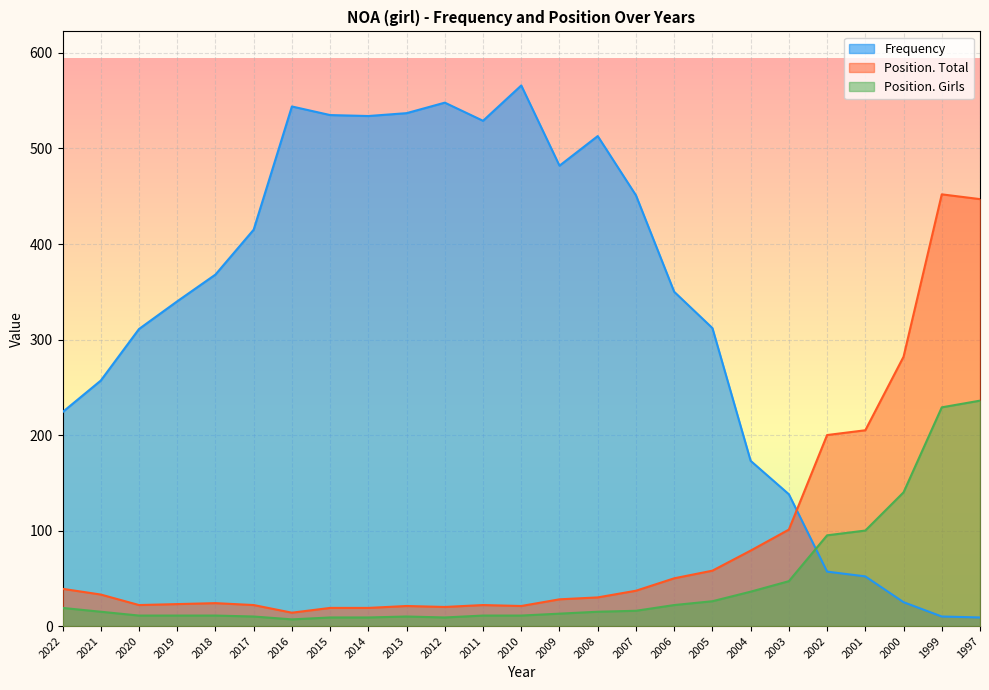

True or false: Frequency and Position. Total intersect in this chart.

True